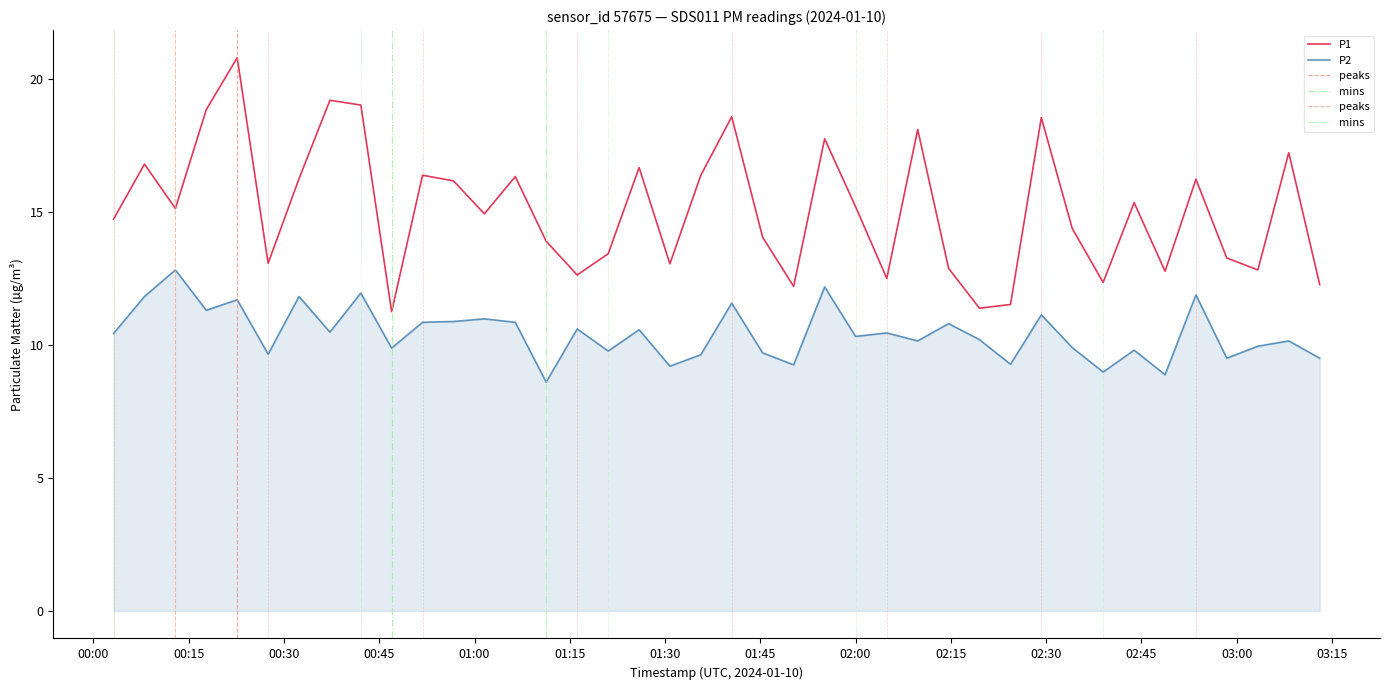

How many categories are shown in the chart?

40